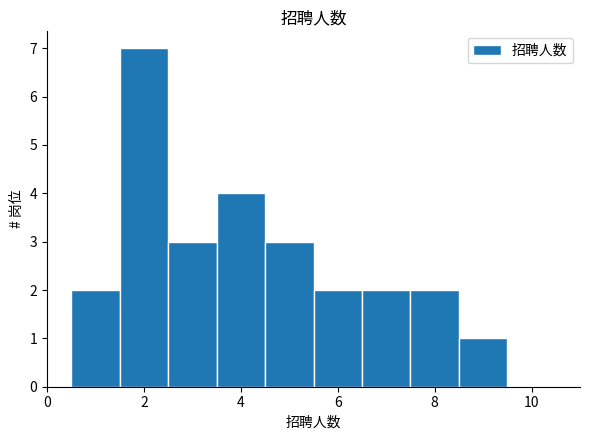

Which range on the x-axis has the tallest bar?

1.5 to 2.5